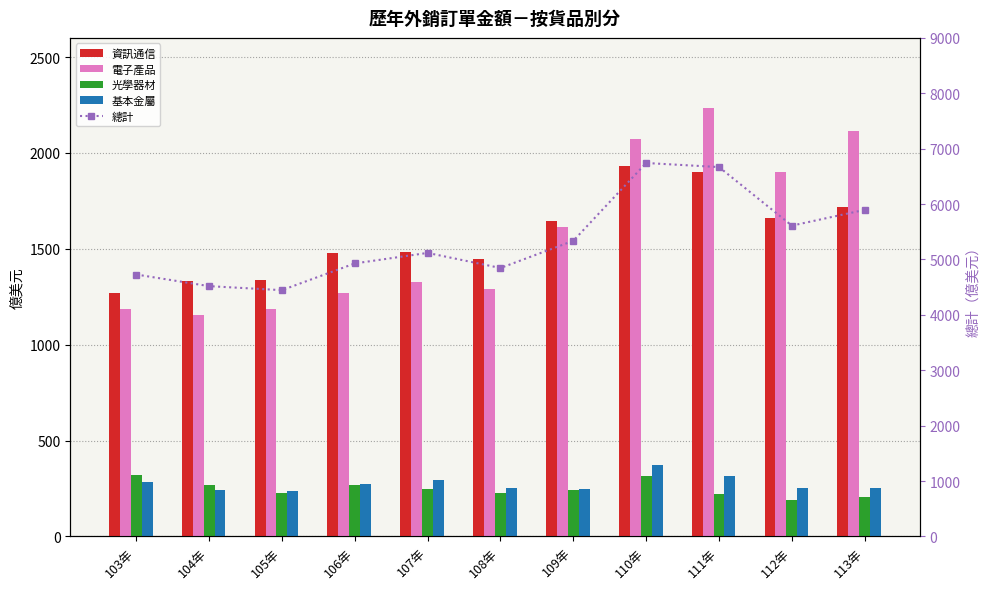

What is the difference between the 總計 values at 103年 and 107年?

390.1